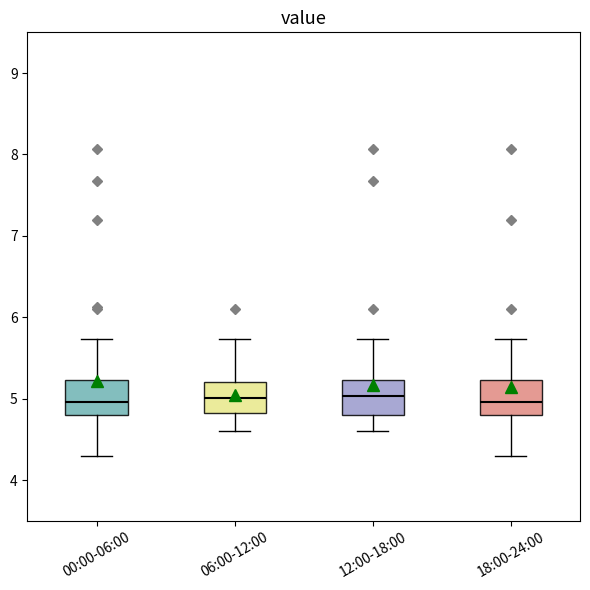

Where does the upper whisker of the box for 06:00-12:00 end on the y-axis? The values are not printed on the chart, so give them approximately, as read against the axis.

5.7